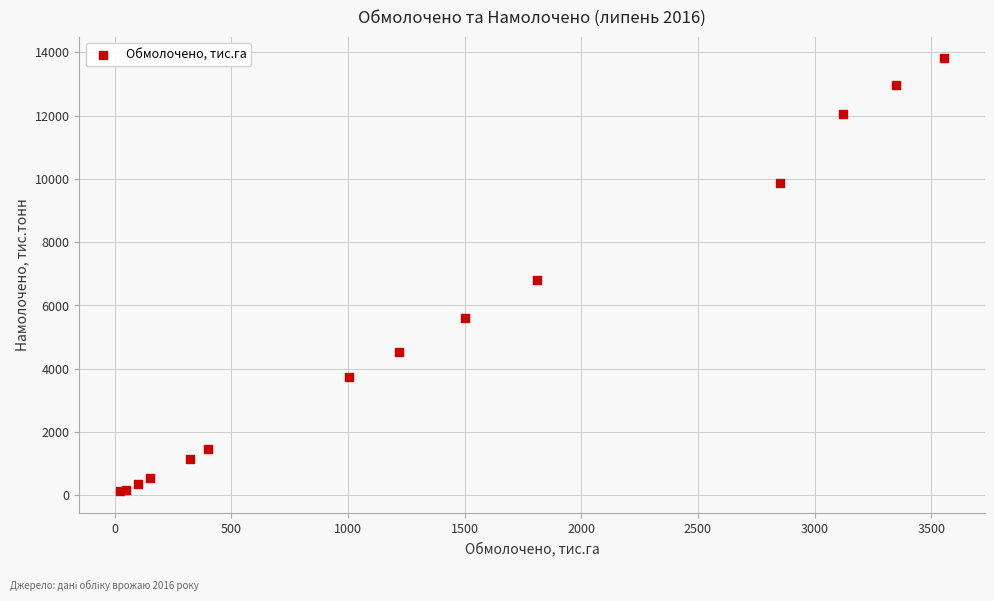

What Y value in the scatter plot is closest to 6970?

6811